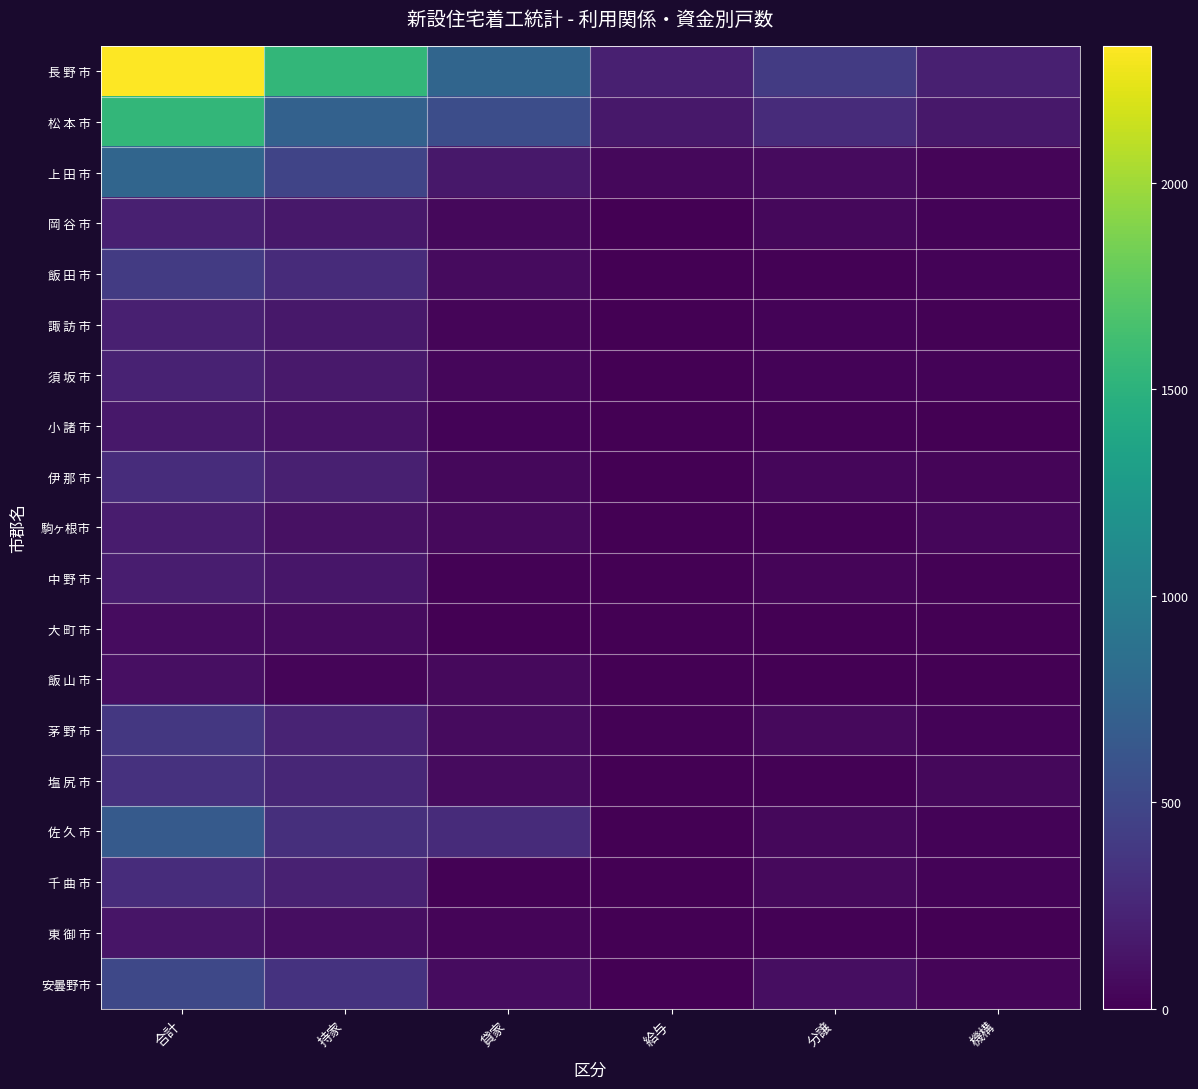

What is the total value across all series at 合計?

8952